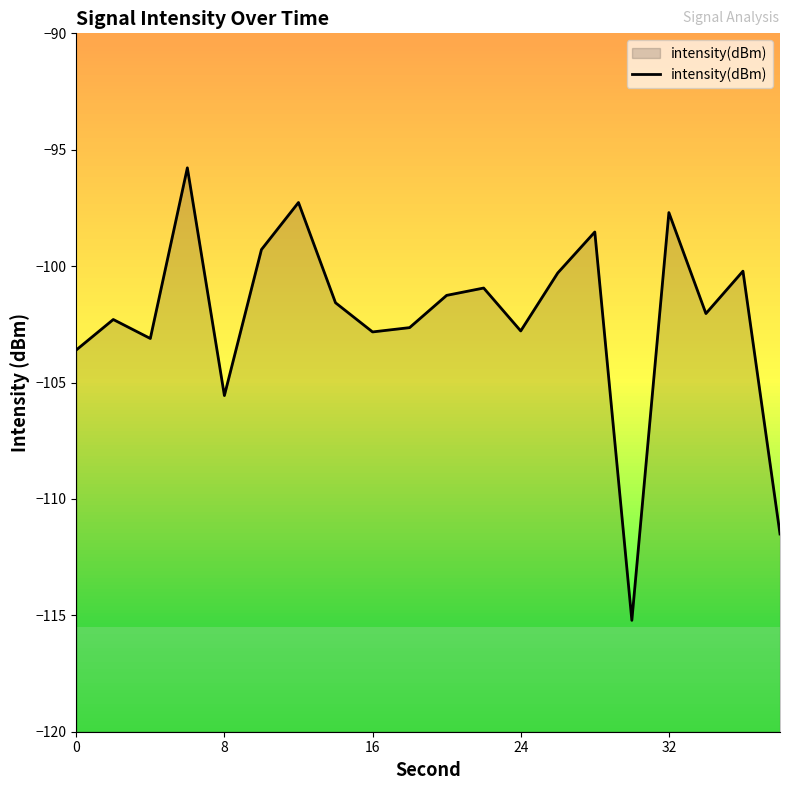

The chart shows a value of -54.4 at 24. True or false?

False